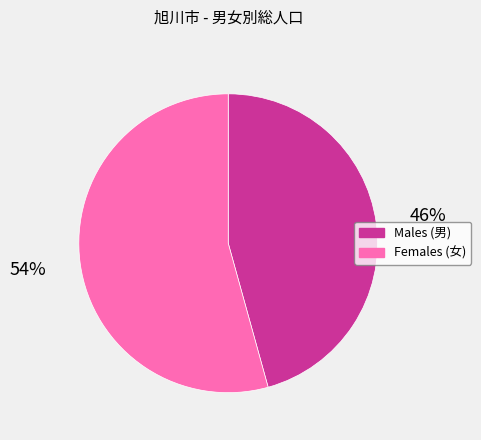

How many slices are in this pie chart?

2